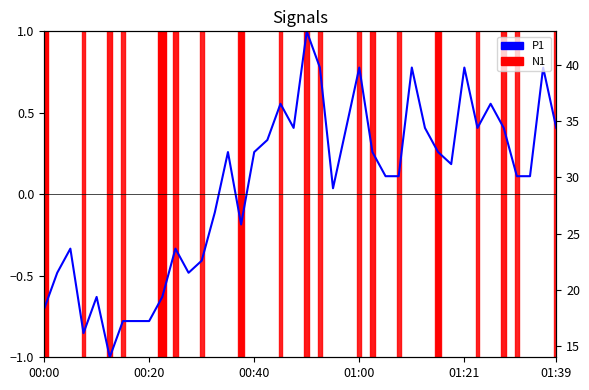

How many values in the P1 series are below 0?

15